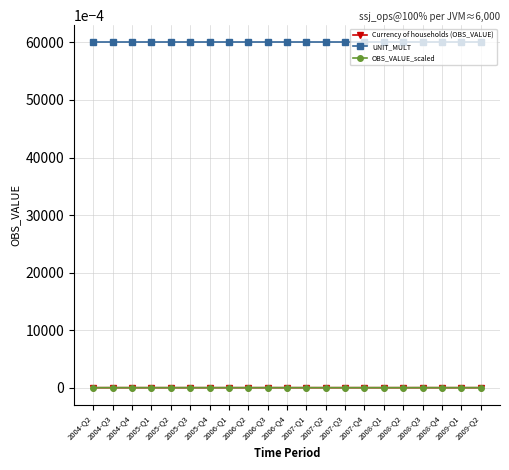

Where is the first local minimum for Currency of households (OBS_VALUE)?

2005-Q1